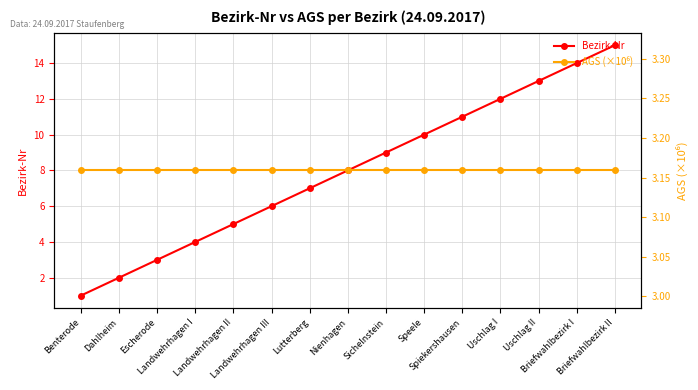

What is the difference between the Bezirk-Nr values at Nienhagen and Sichelnstein?

1